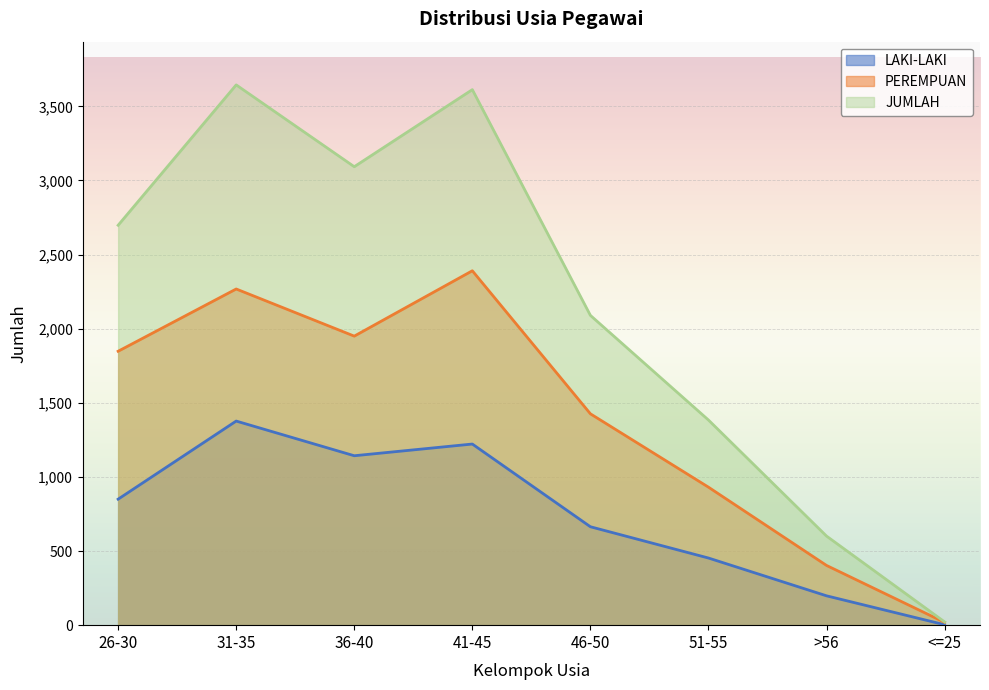

What is the spread (max minus min) of values at <=25?

19